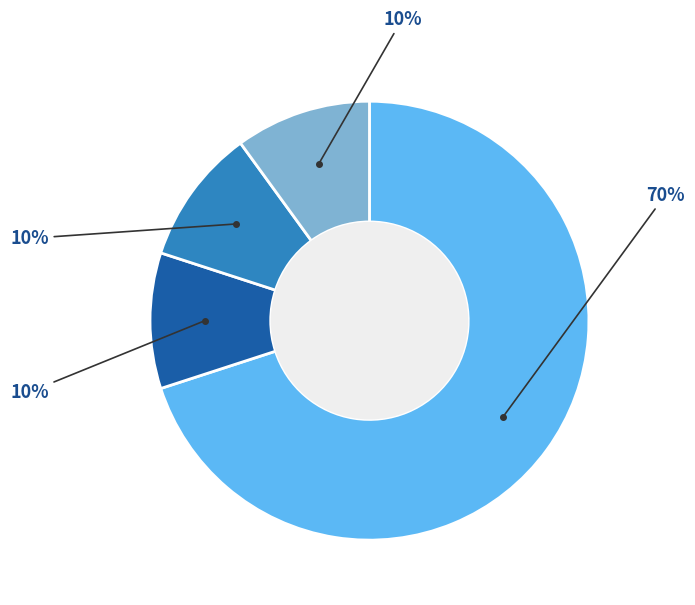

Does any single category account for the majority?

Yes